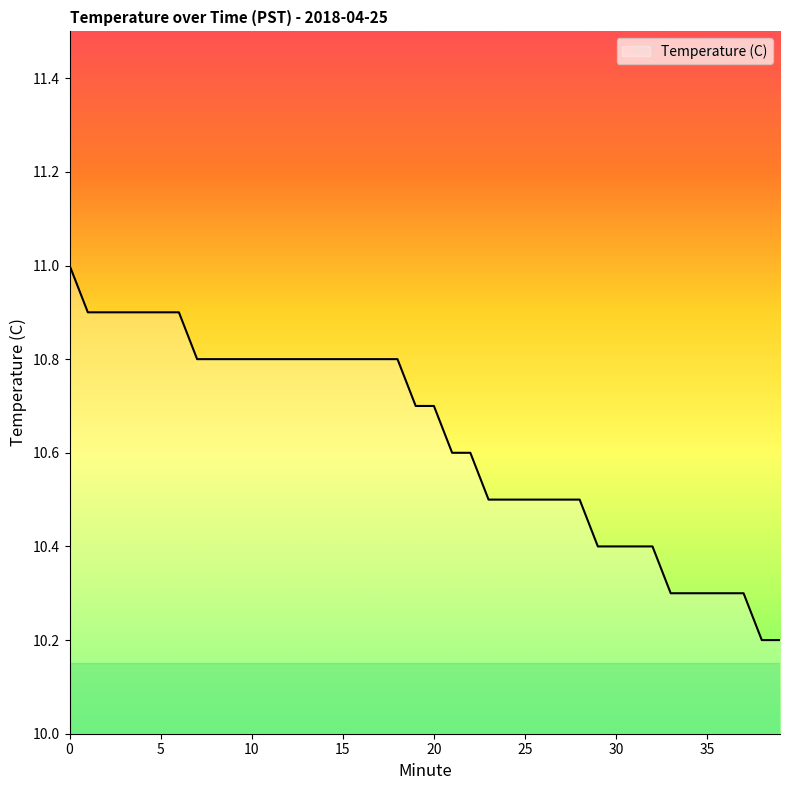

What is the minimum value shown in the chart?

10.2